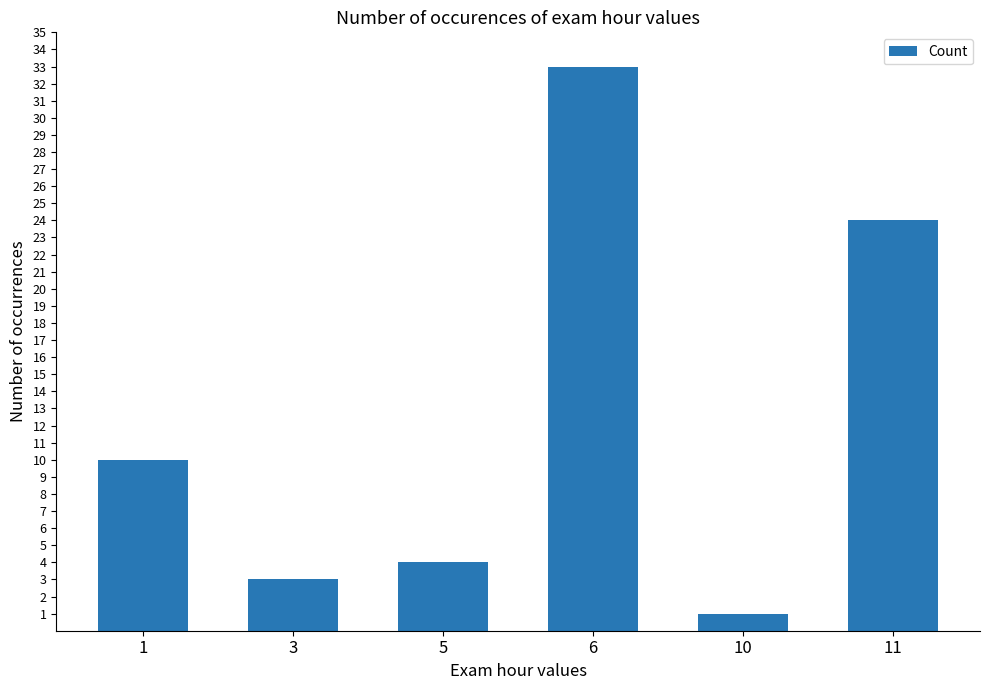

Is it true that the value at 6 is 33?

True